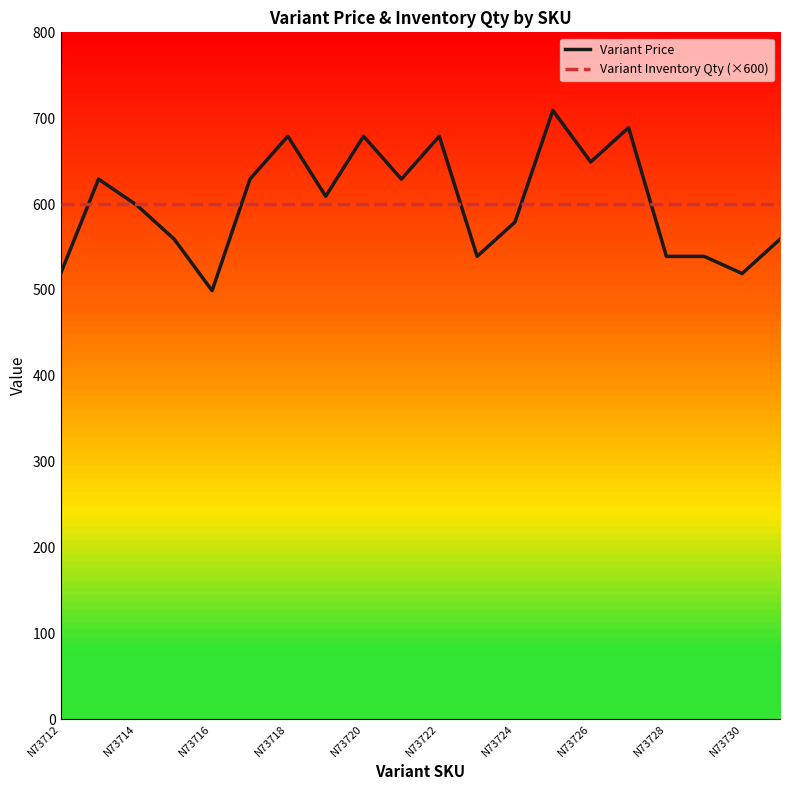

What is the maximum value shown in the chart?

709